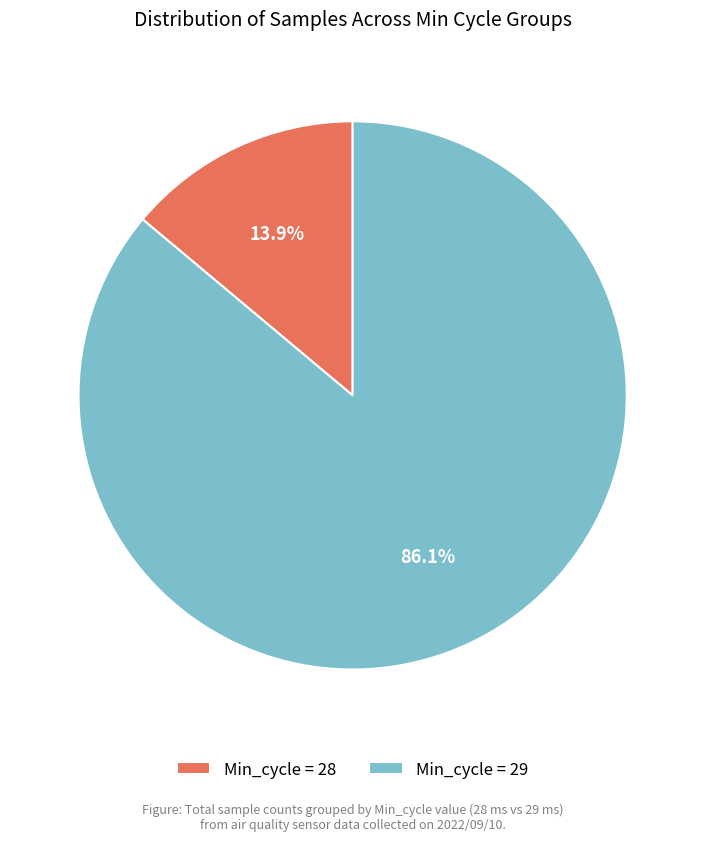

Count the number of slices in the pie.

2